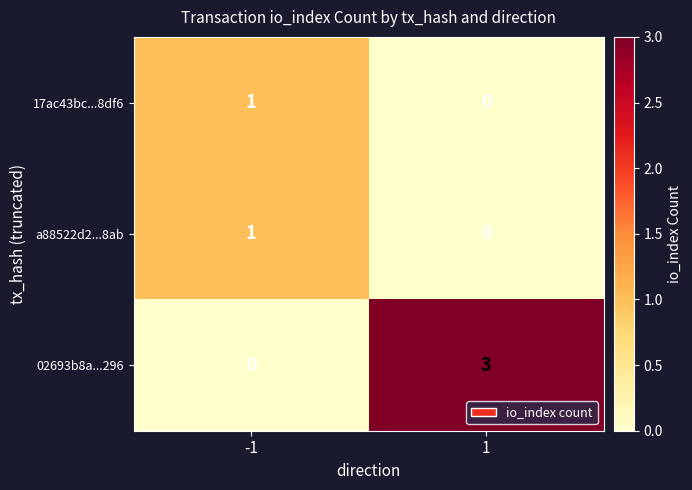

True or false: 02693b8a...296 has a value of 1 at 1.

False